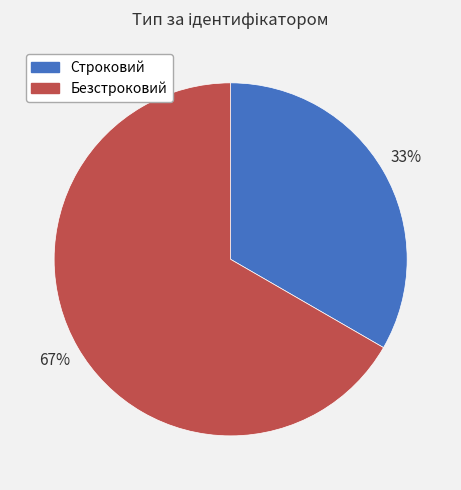

Which slice is the smallest?

Строковий